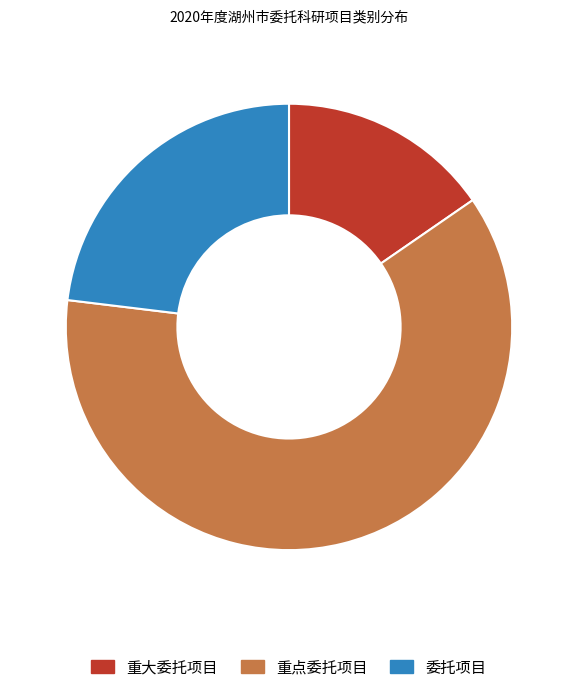

Rank the categories by value from highest to lowest.

重点委托项目, 委托项目, 重大委托项目